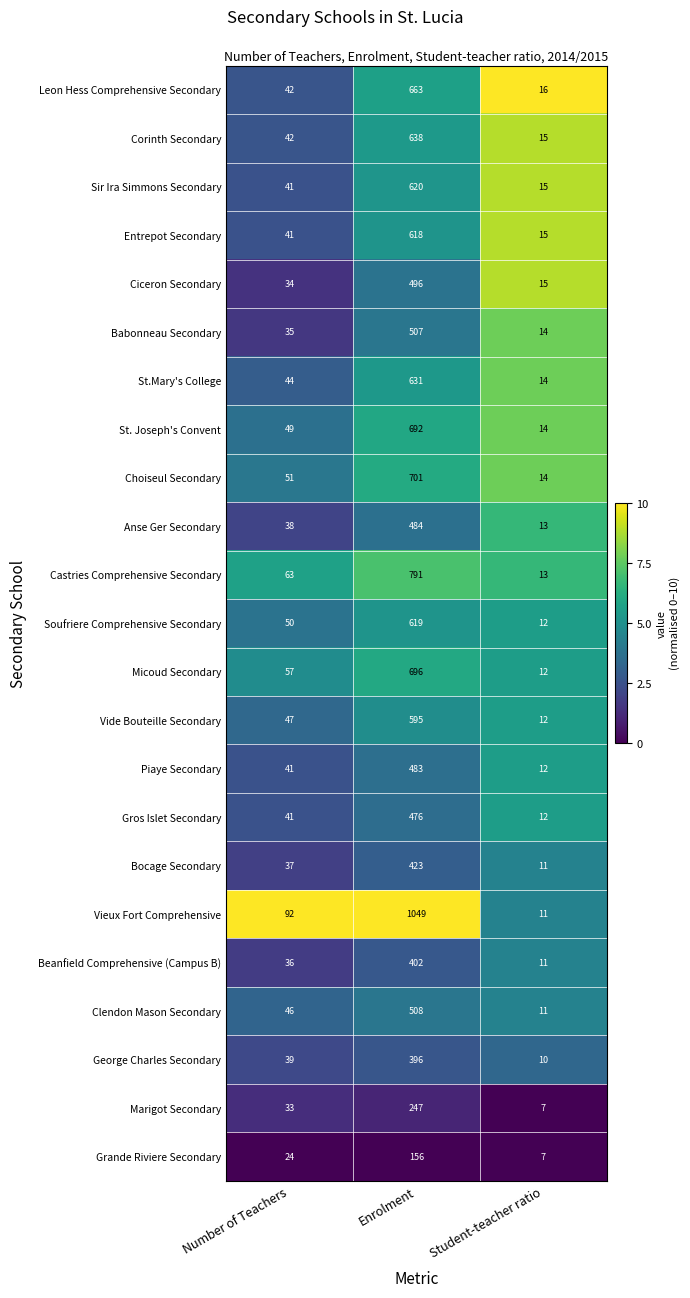

At which category does the chart reach its peak across all series?

Enrolment